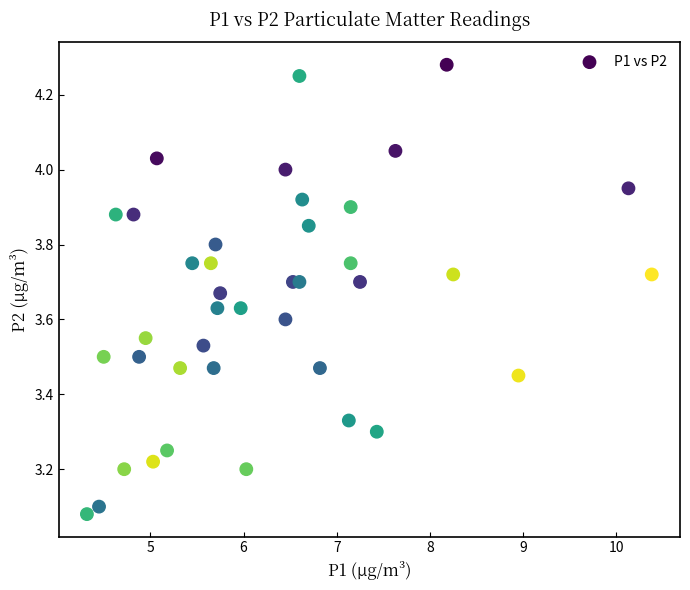

What is the range of Y values (max minus min)?

1.2